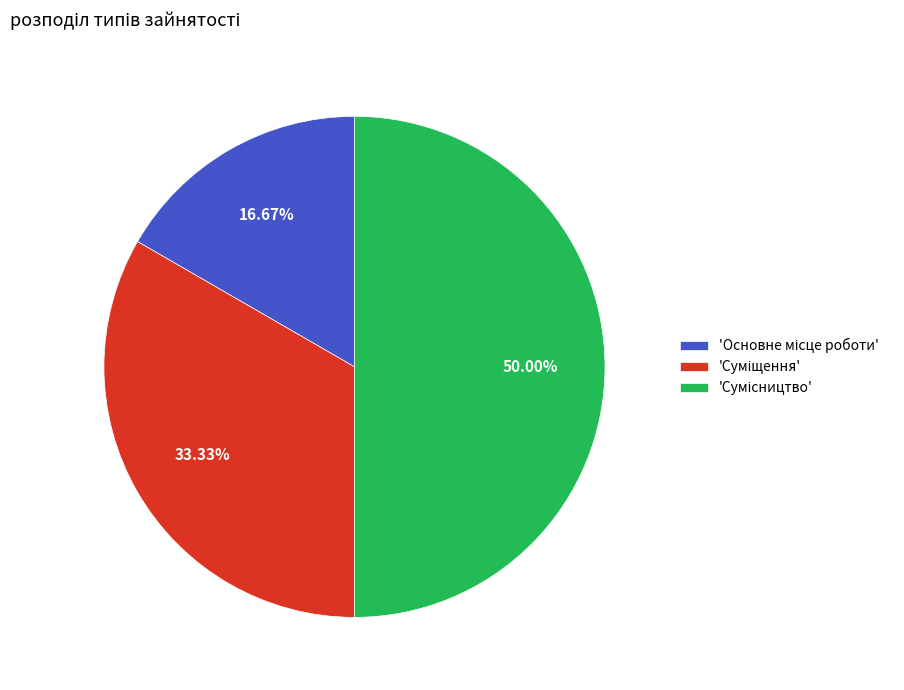

Which category has the biggest portion of the pie?

Сумісництво